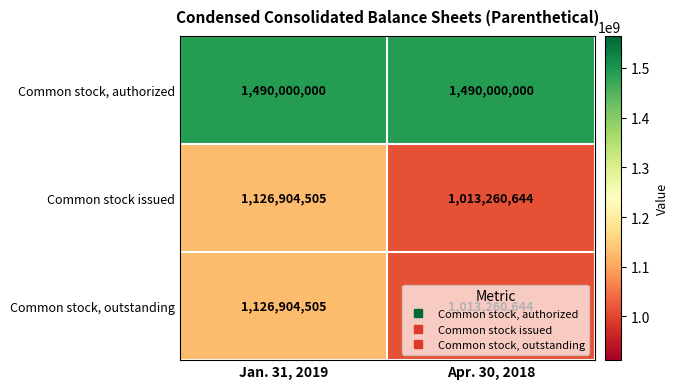

What is the highest value of the Common stock, outstanding series?

1126904505